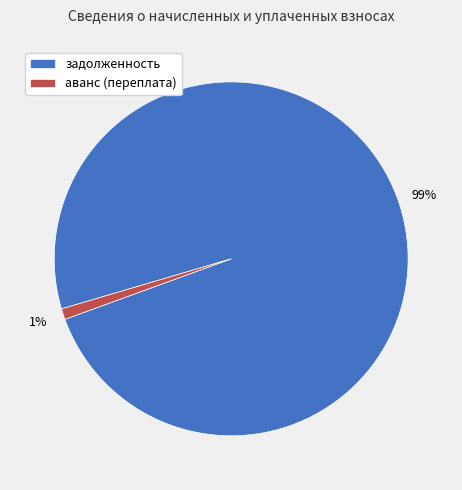

To the nearest percent, what is the difference between the аванс (переплата) and задолженность slice percentages?

98%